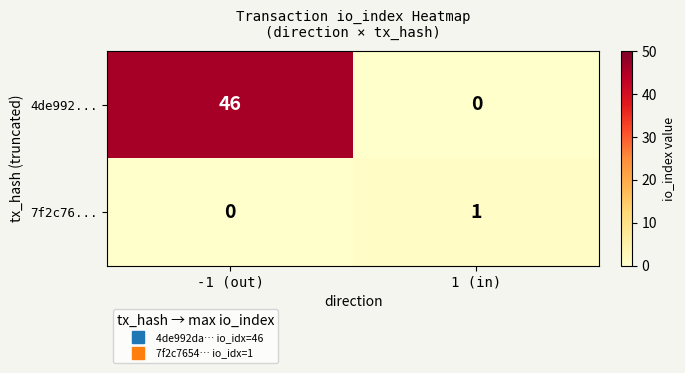

What is the difference between the maximum and minimum values in the 4de992... series?

46